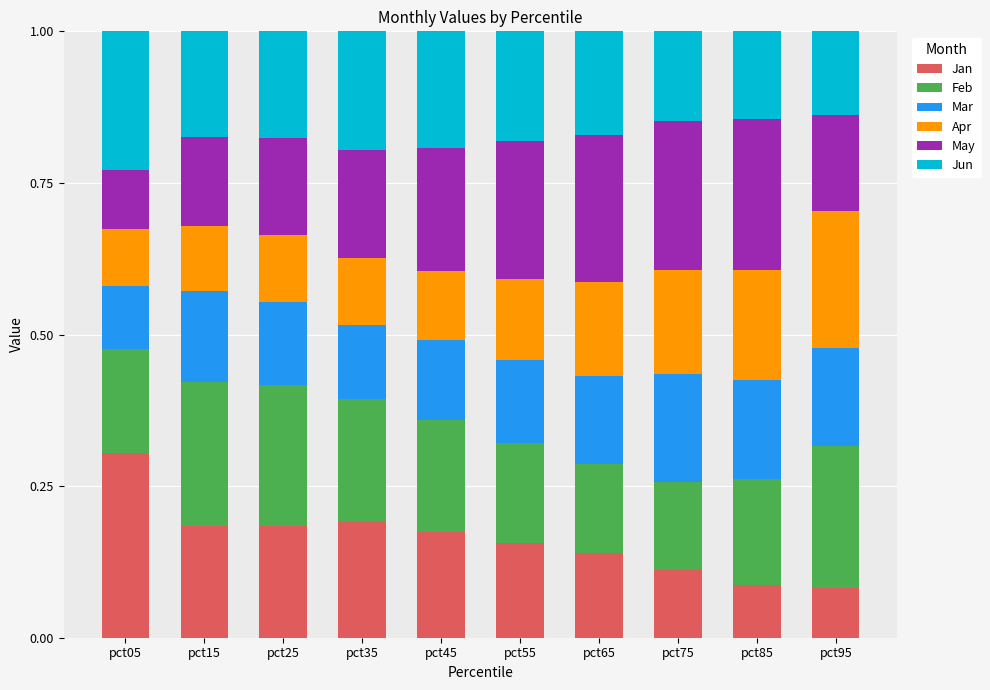

At which label does Jan reach its peak?

pct05